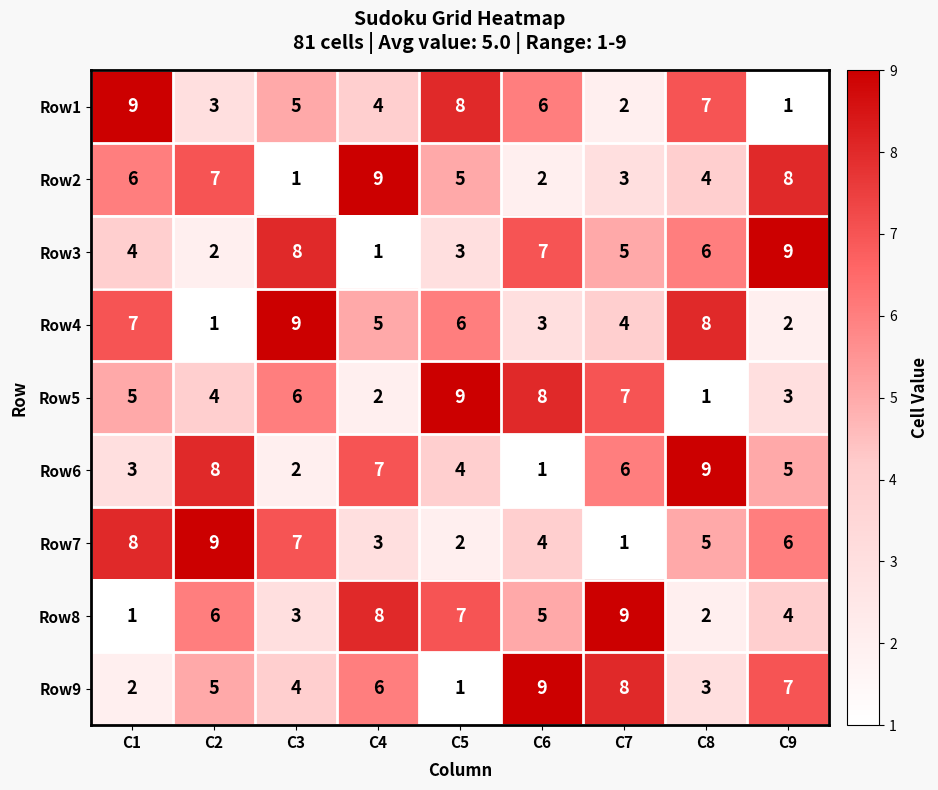

How many data points in Row4 are less than 5?

4